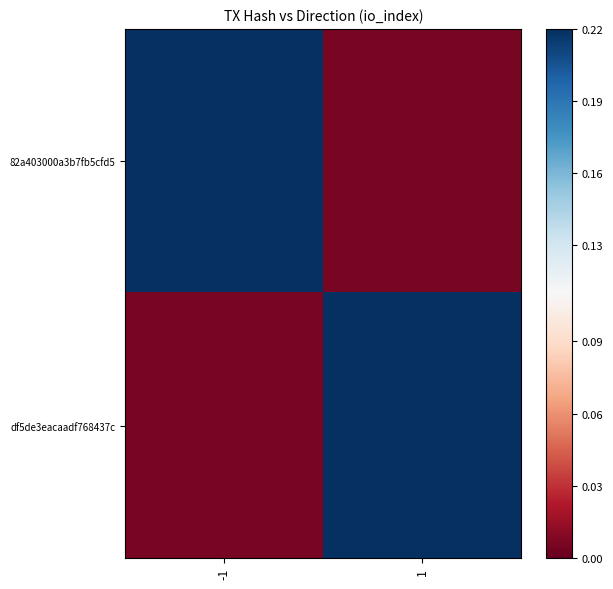

Reading left to right, list all the values displayed in this chart.

82a403000a3b7fb5cfd5: -1=0.2	1=0.0
df5de3eacaadf768437c: -1=0.0	1=0.2